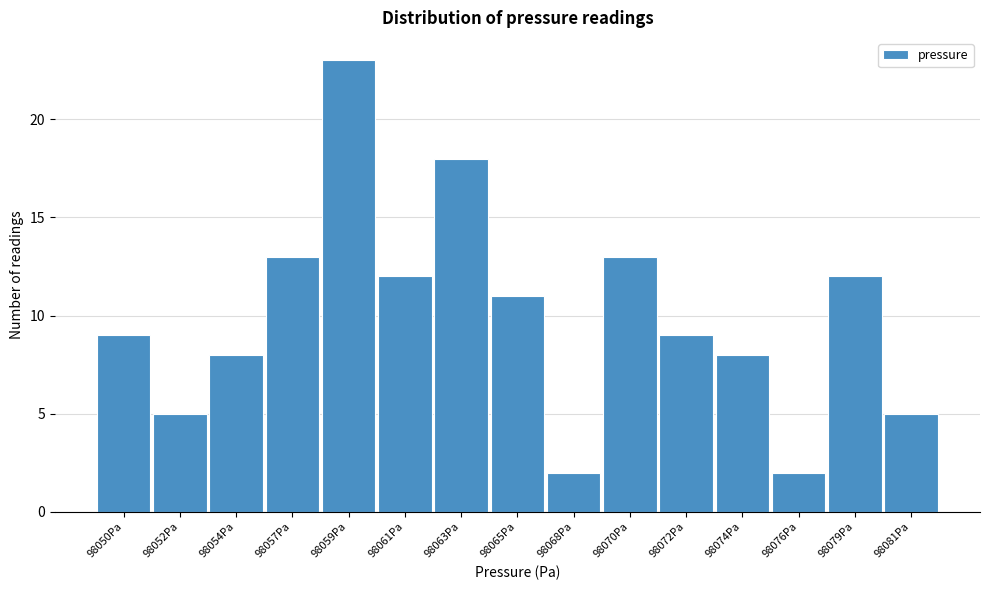

Reading right to left, extract all data points from this chart.

98081Pa=5	98079Pa=12	98076Pa=2	98074Pa=8	98072Pa=9	98070Pa=13	98068Pa=2	98065Pa=11	98063Pa=18	98061Pa=12	98059Pa=23	98057Pa=13	98054Pa=8	98052Pa=5	98050Pa=9